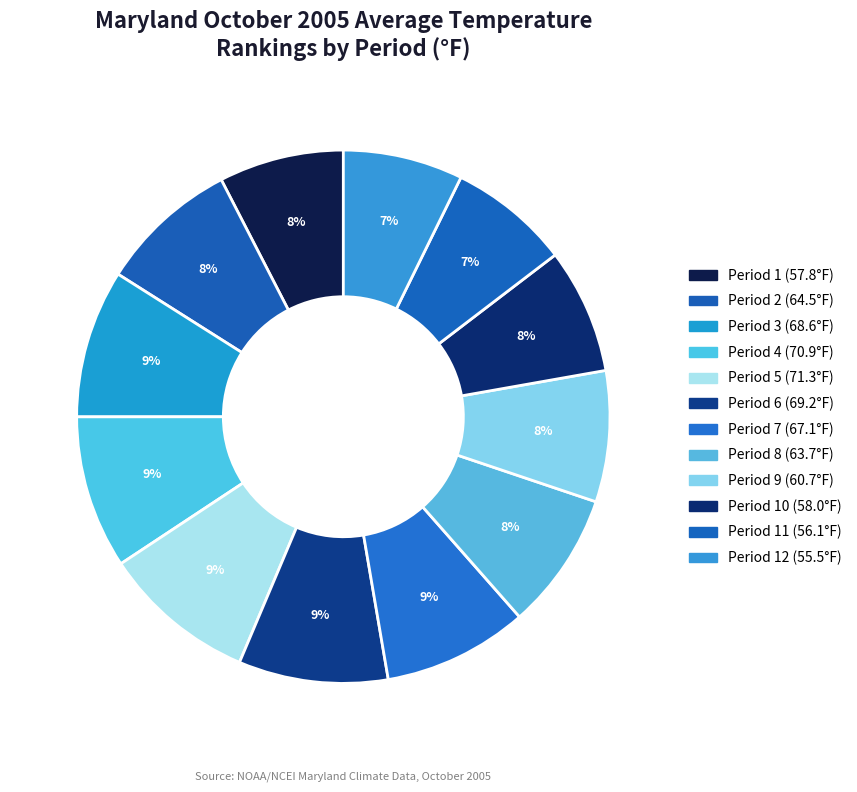

To the nearest percent, what is the average slice percentage?

8%